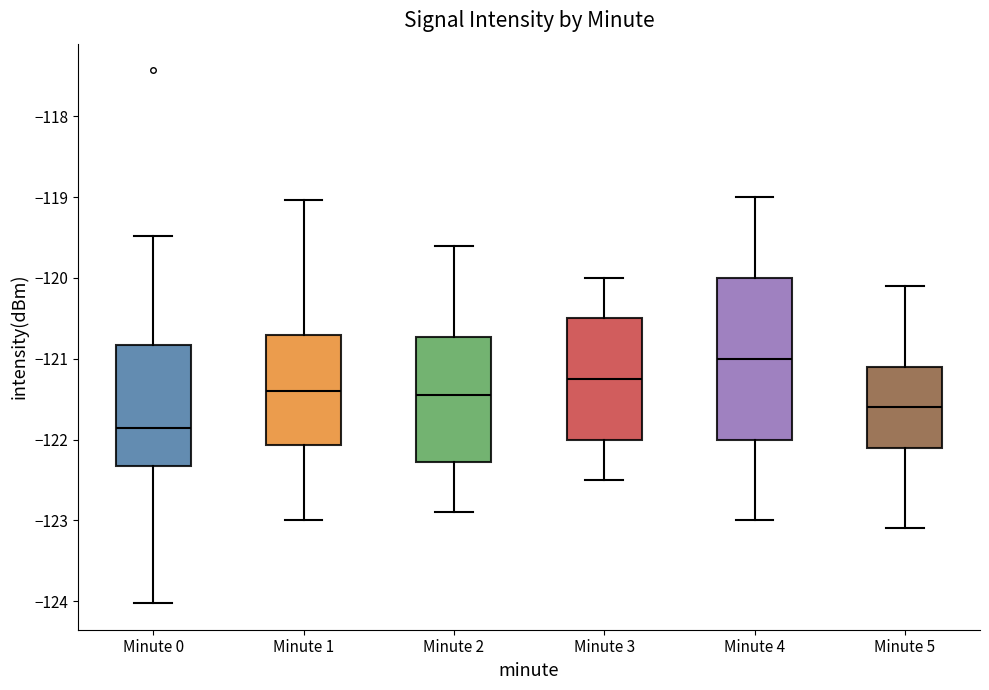

Reading left to right, read every box against the y-axis: the position of its median line, the range the box covers, and the ends of its whiskers. The values are not printed on the chart, so give them approximately, as read against the axis.

Minute 0: median -121.9, box -122.3 to -120.8, whiskers -124.0 to -119.5
Minute 1: median -121.4, box -122.1 to -120.7, whiskers -123.0 to -119.0
Minute 2: median -121.4, box -122.3 to -120.7, whiskers -122.9 to -119.6
Minute 3: median -121.2, box -122.0 to -120.5, whiskers -122.5 to -120.0
Minute 4: median -121.0, box -122.0 to -120.0, whiskers -123.0 to -119.0
Minute 5: median -121.6, box -122.1 to -121.1, whiskers -123.1 to -120.1